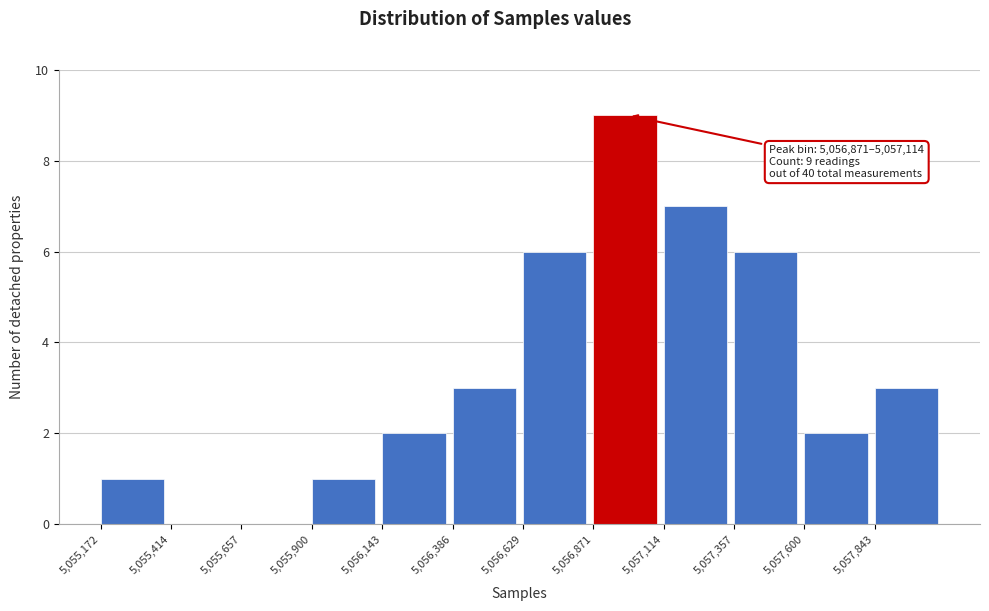

Which range on the x-axis has the tallest bar?

5056850 to 5057100